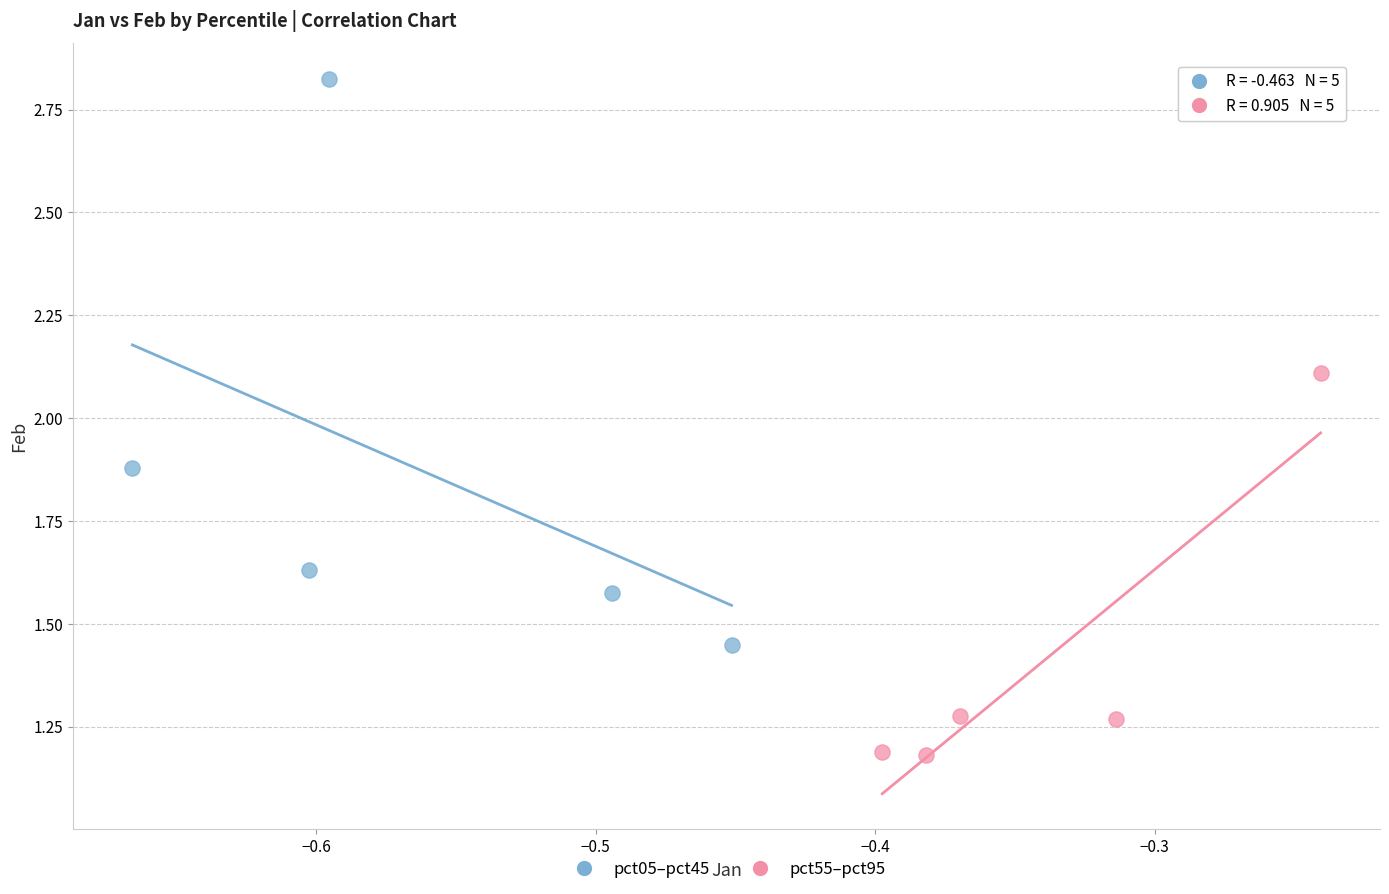

Which series contains the highest Y value?

pct05–pct45